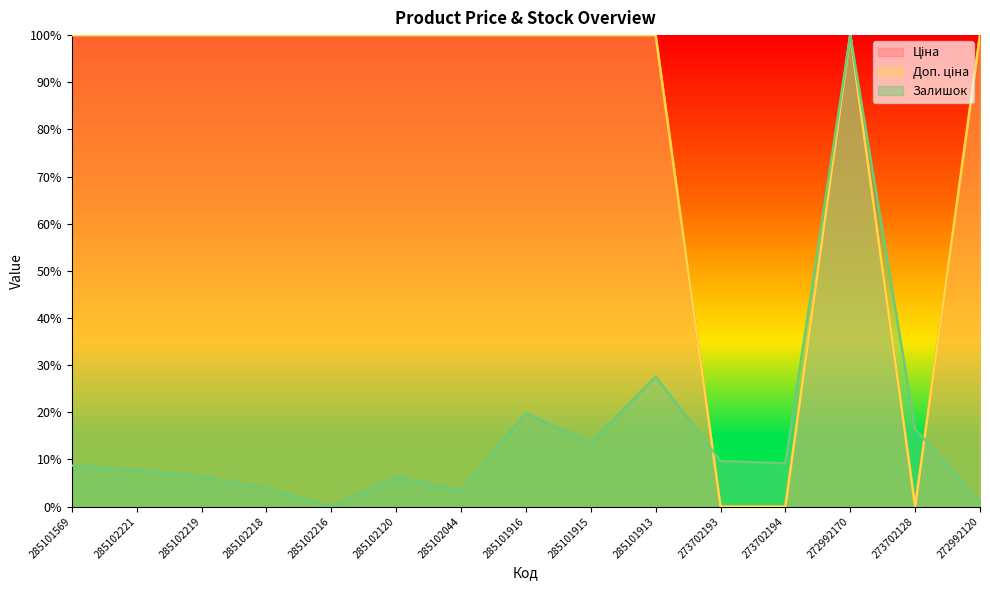

How many distinct data groups are displayed?

3